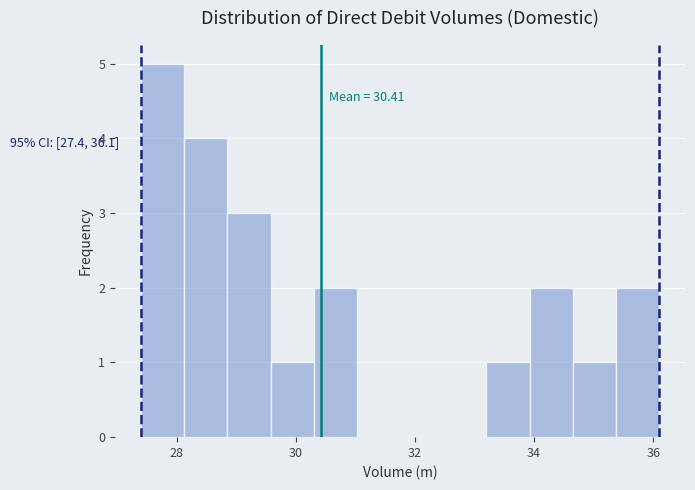

Read against the x-axis, roughly where is the centre of the tallest bar?

27.8